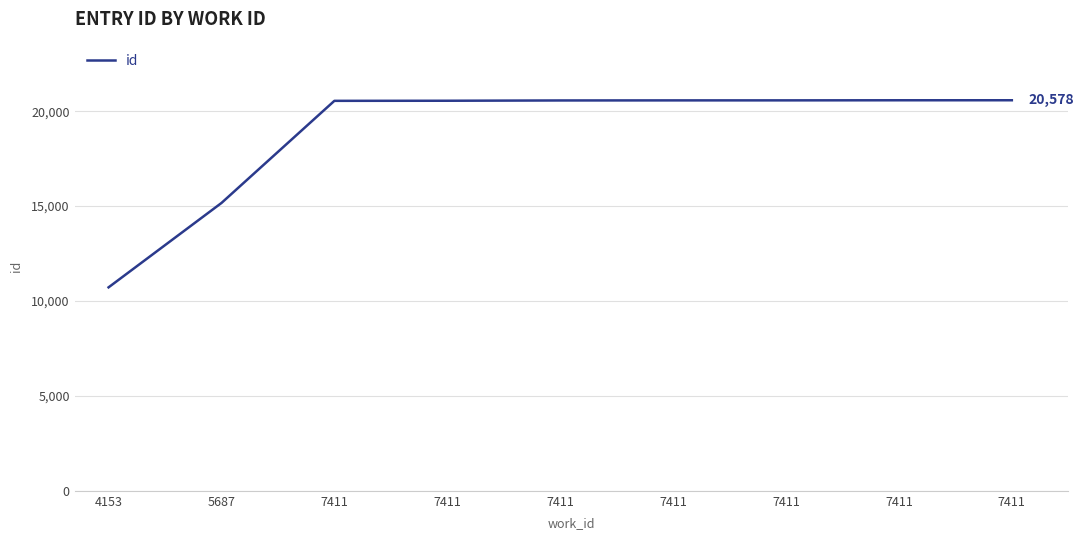

Rank the categories by value from lowest to highest.

4153, 5687, 7411, 7411, 7411, 7411, 7411, 7411, 7411